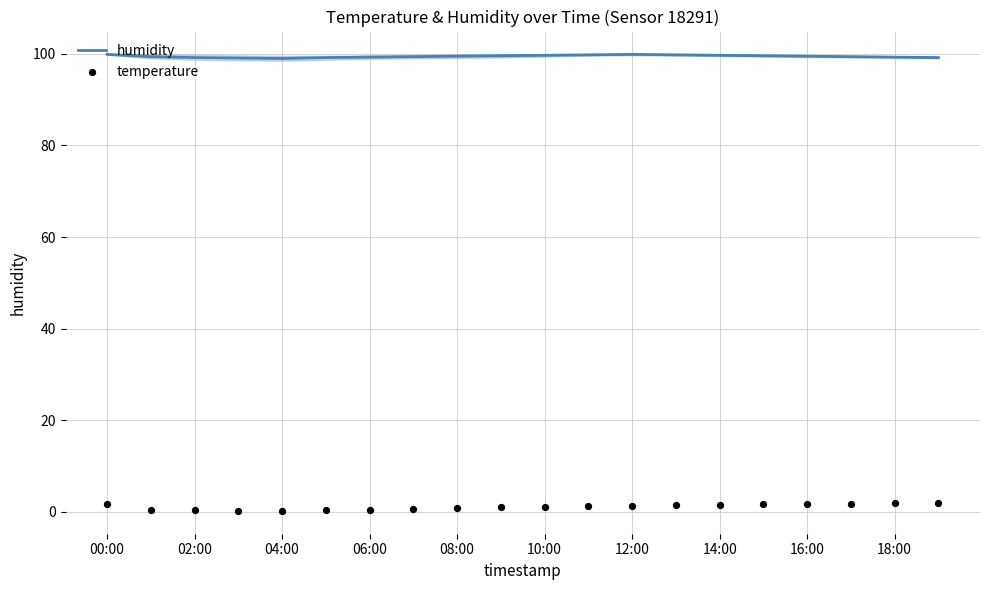

At how many categories does at least one series exceed 63?

20